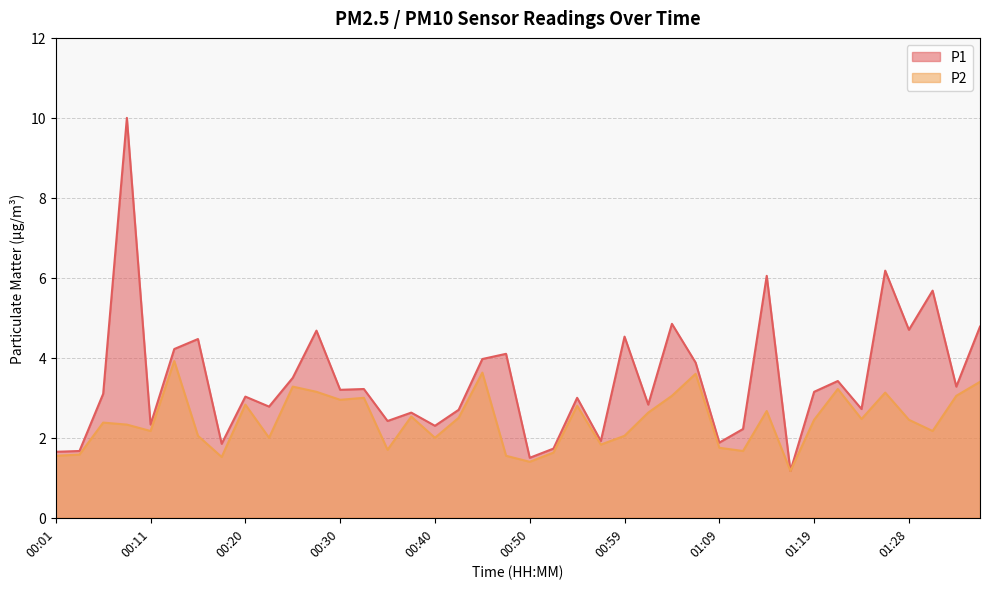

Rank the series at 00:11 from lowest to highest value.

P2, P1